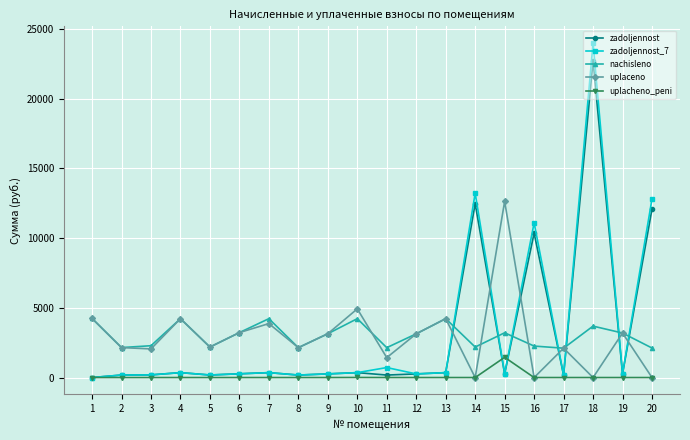

The value of uplacheno_peni at 20 is 0.0. True or false?

True